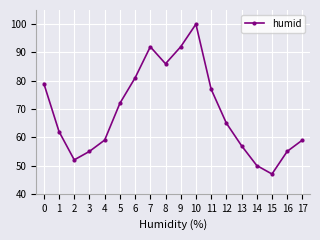

What is the value of the 16th point from the left?

47